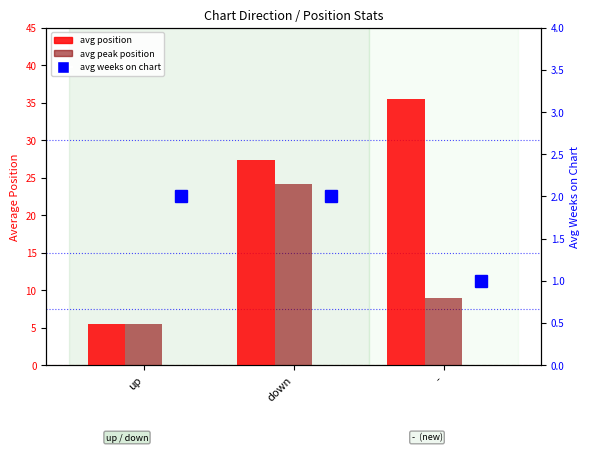

Is the value of avg weeks on chart at up greater than the value of avg position at down?

No